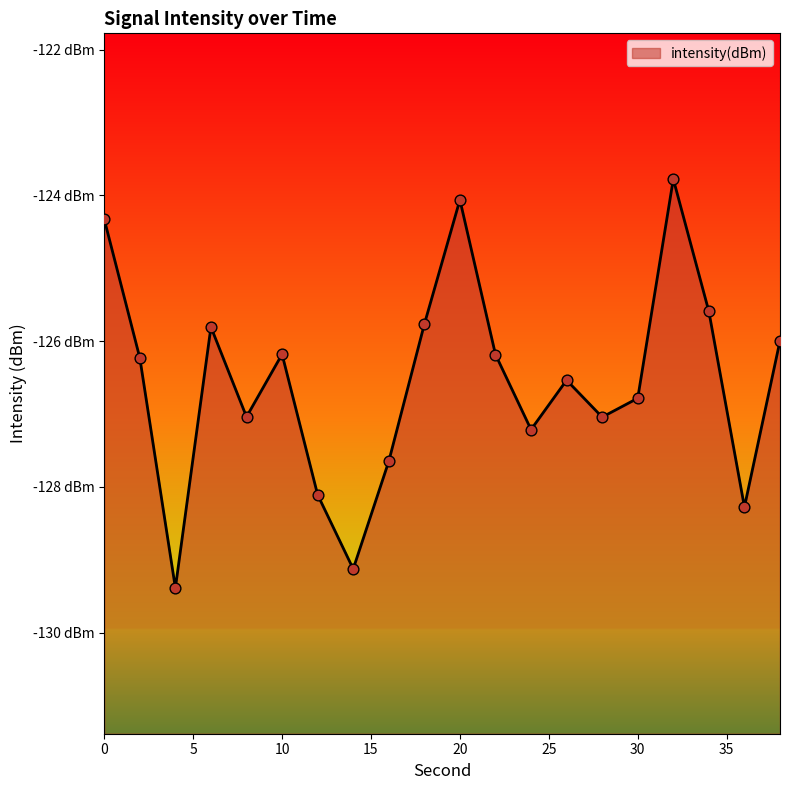

What is the change in value from 10 to 34?

+0.6